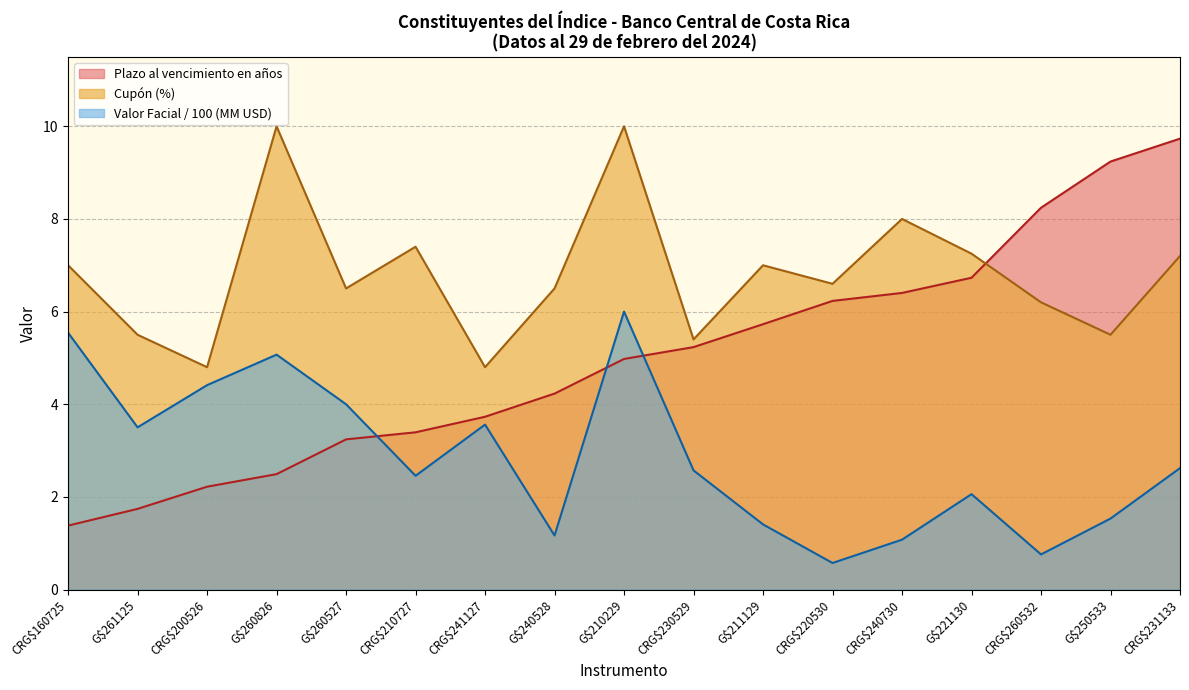

True or false: Plazo al vencimiento en años and Valor Facial (Millones de dólares) cross at least once.

True